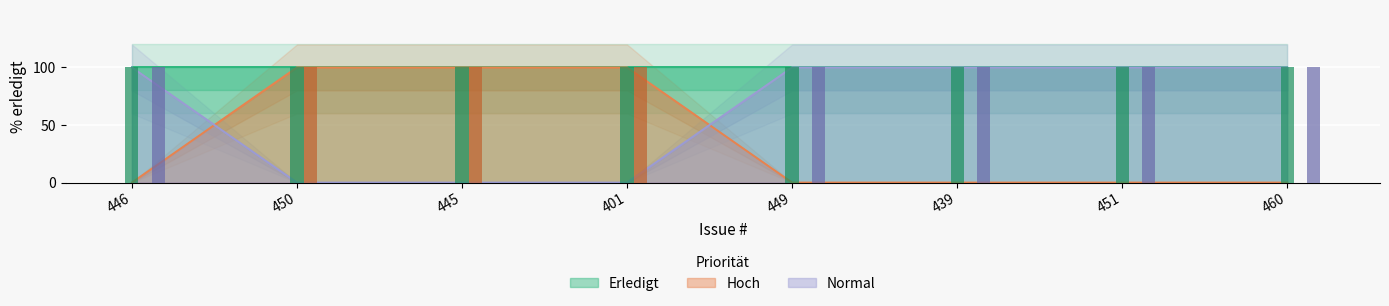

At which label is Normal closest to 50?

446